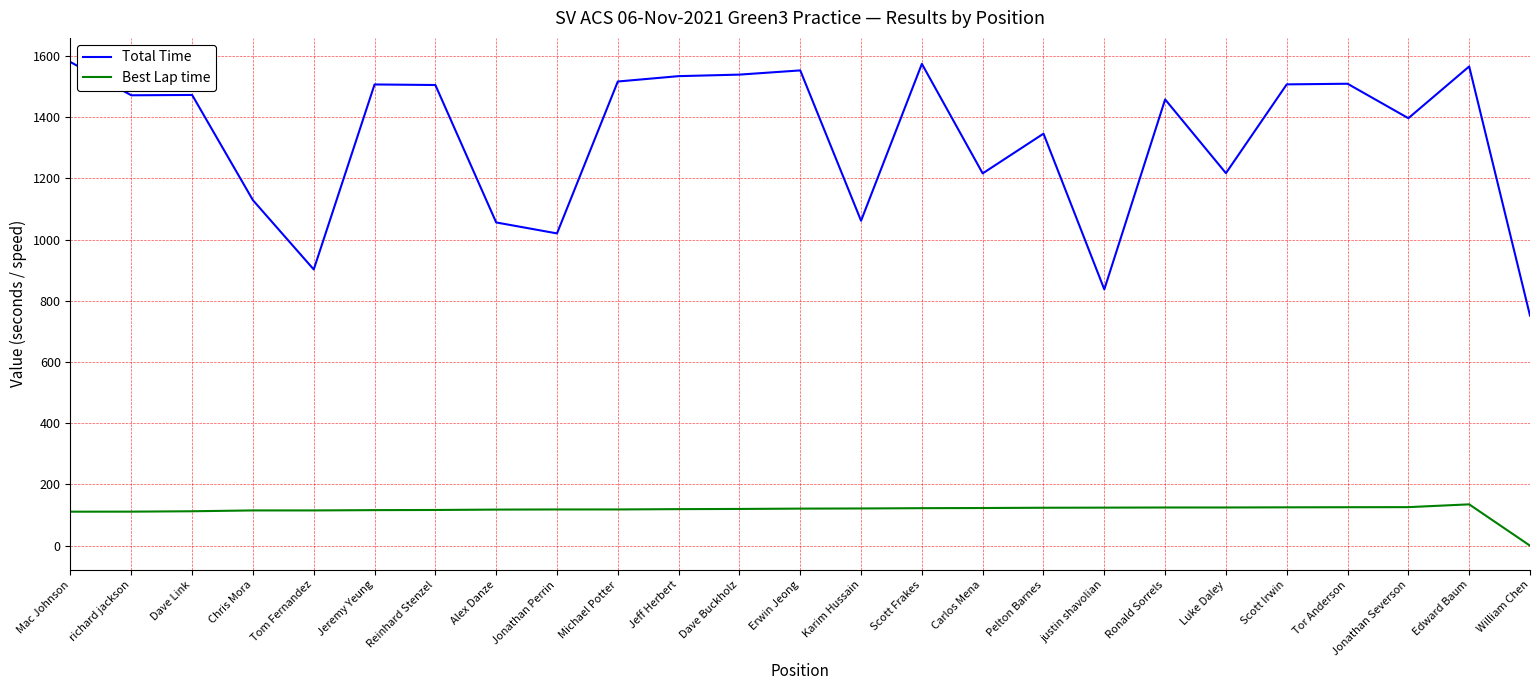

What are all the series names shown in the legend?

Total Time, Best Lap time